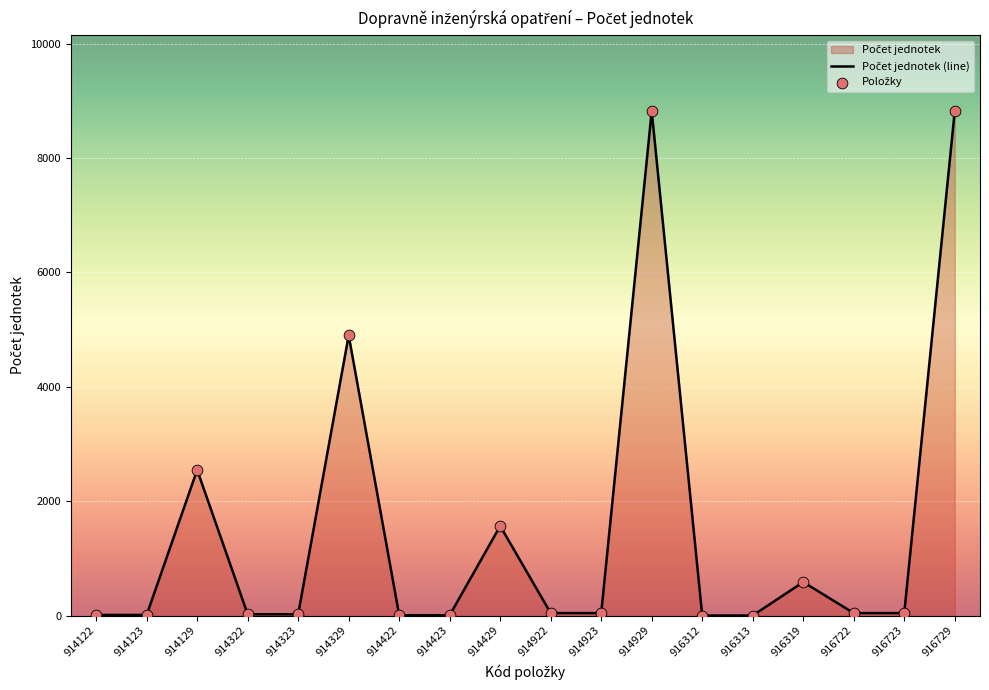

At how many categories does at least one series exceed 1866?

4